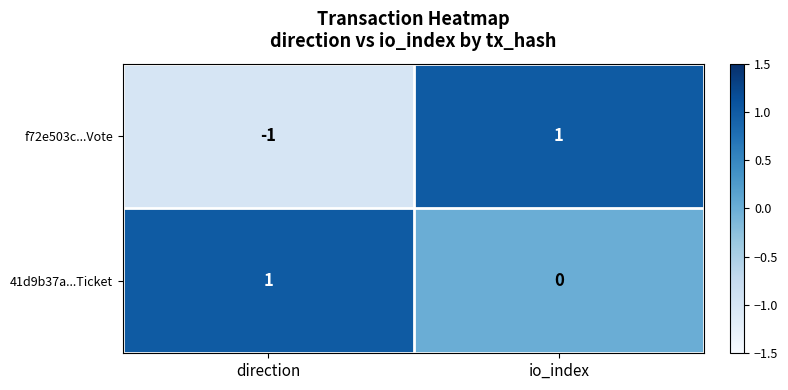

At direction, list the series in order from largest to smallest.

41d9b37a...Ticket, f72e503c...Vote